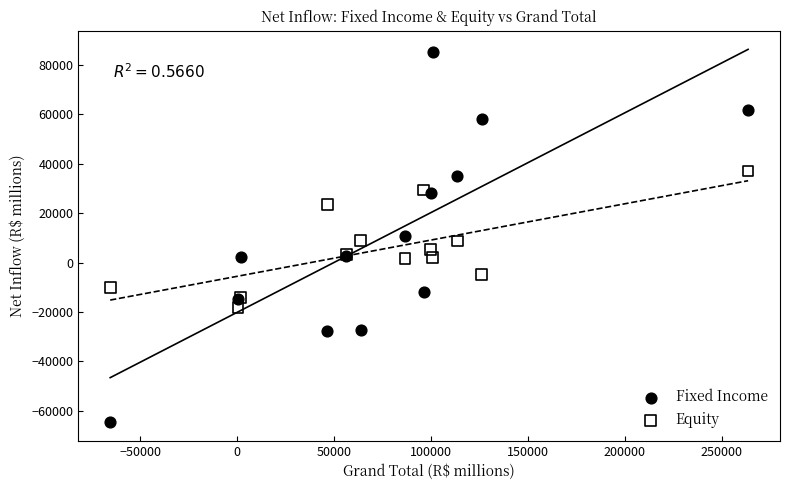

What are all the series names shown in the legend?

Fixed Income, Equity